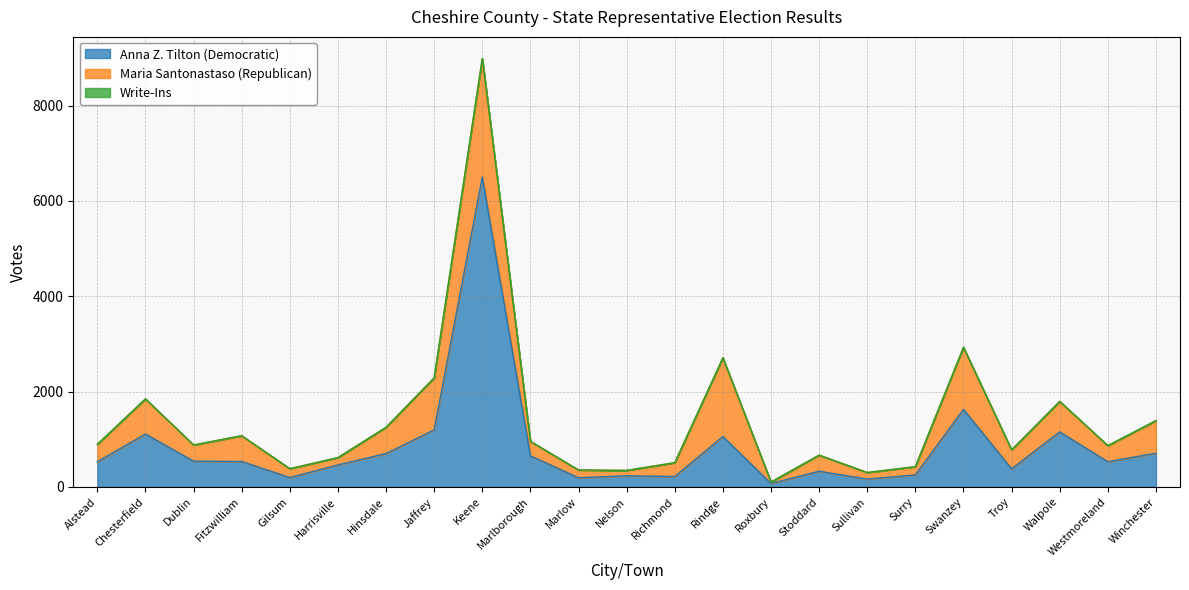

Between Troy and Walpole, which is larger?

Walpole